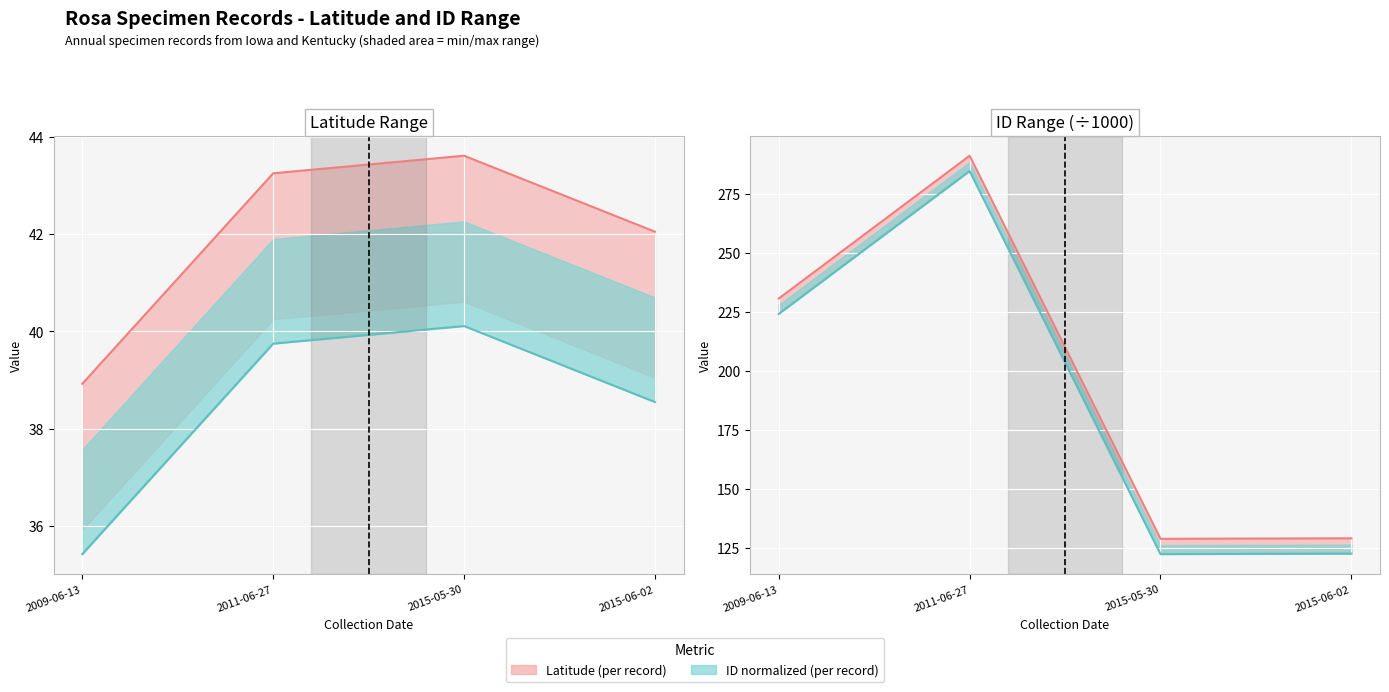

At how many categories does at least one series exceed 224?

2